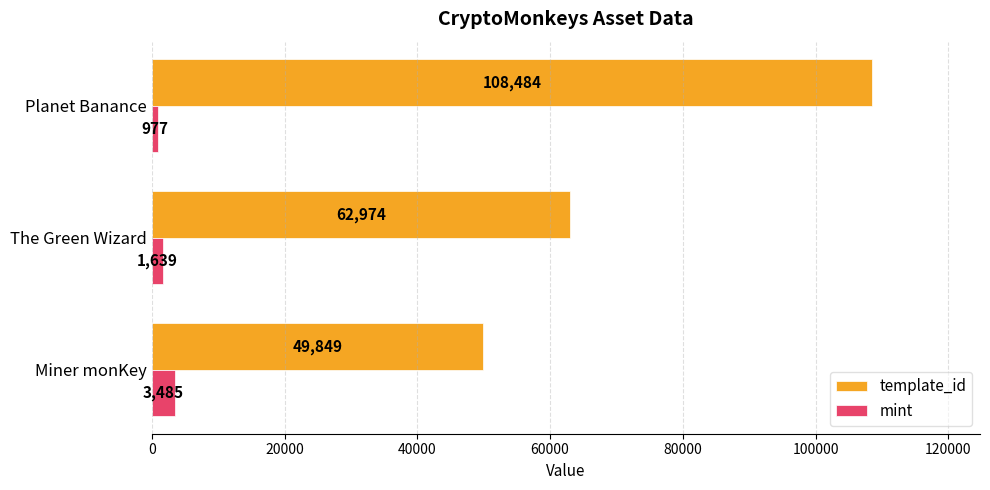

What is the minimum value shown in the chart?

977